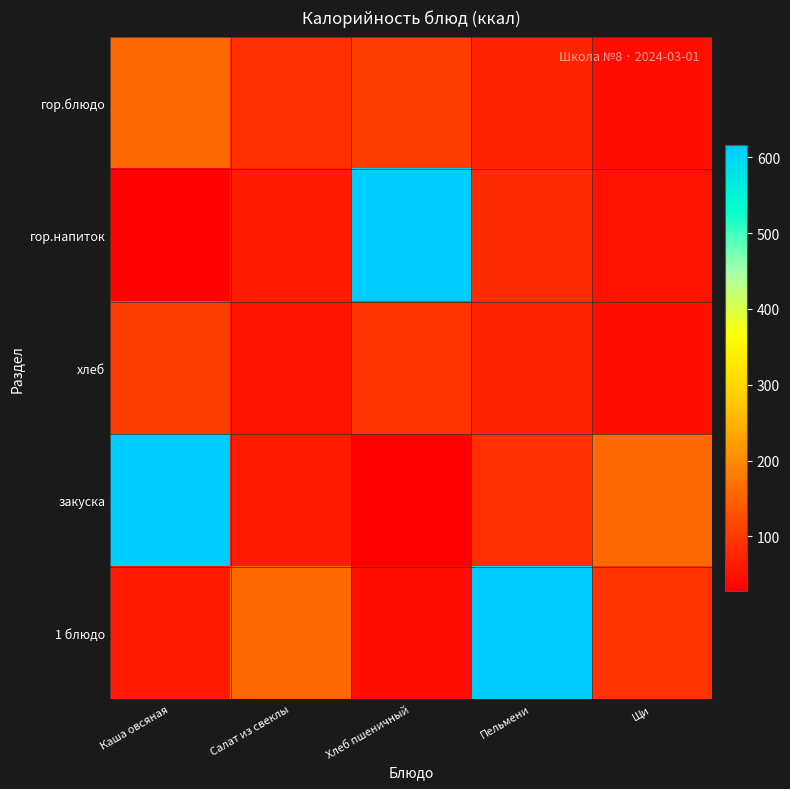

Which series has the largest range (max minus min)?

гор.напиток